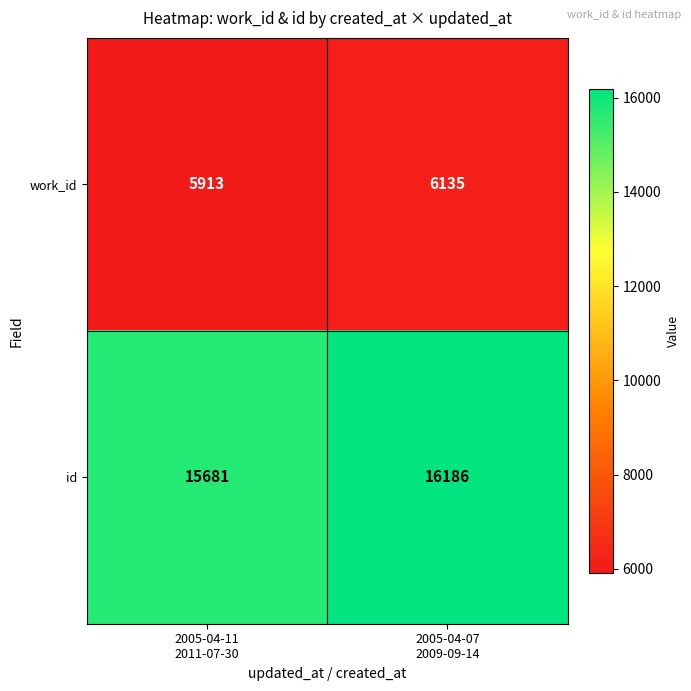

What is the minimum value for work_id?

5913